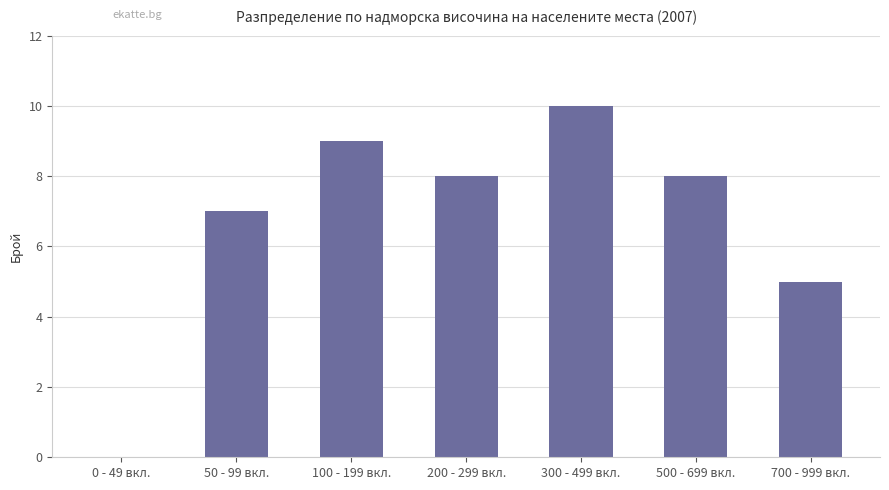

What is the sum of the values at 700 - 999 вкл. and 50 - 99 вкл.?

12